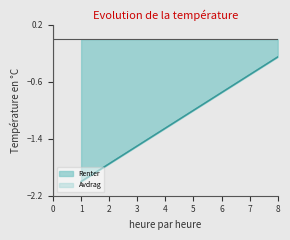

List the labels in order of value, smallest first.

1, 2, 3, 4, 5, 6, 7, 8